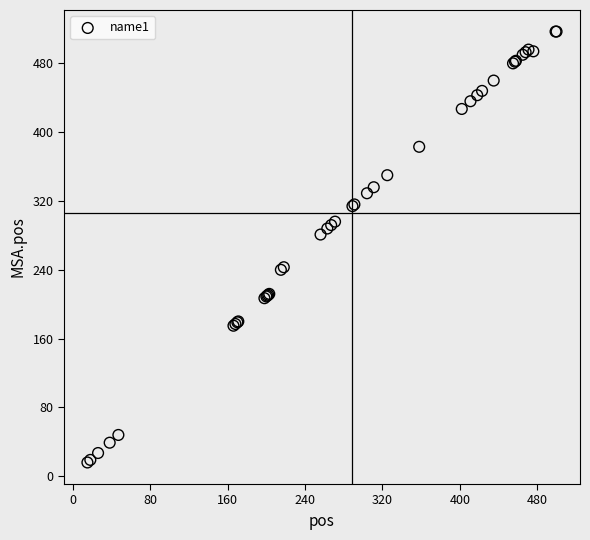

What Y value in the scatter plot is closest to 266?

281